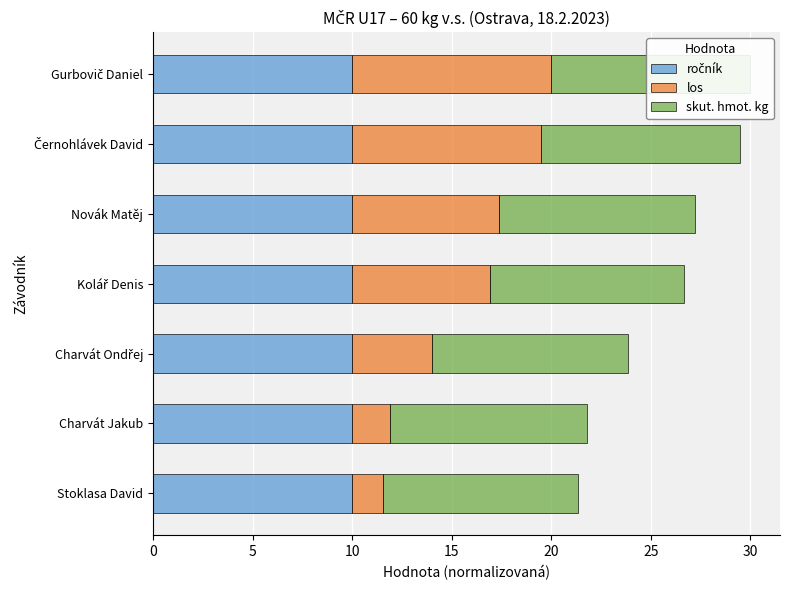

Rank the series at Černohlávek David from highest to lowest value.

skut. hmot. kg, ročník, los